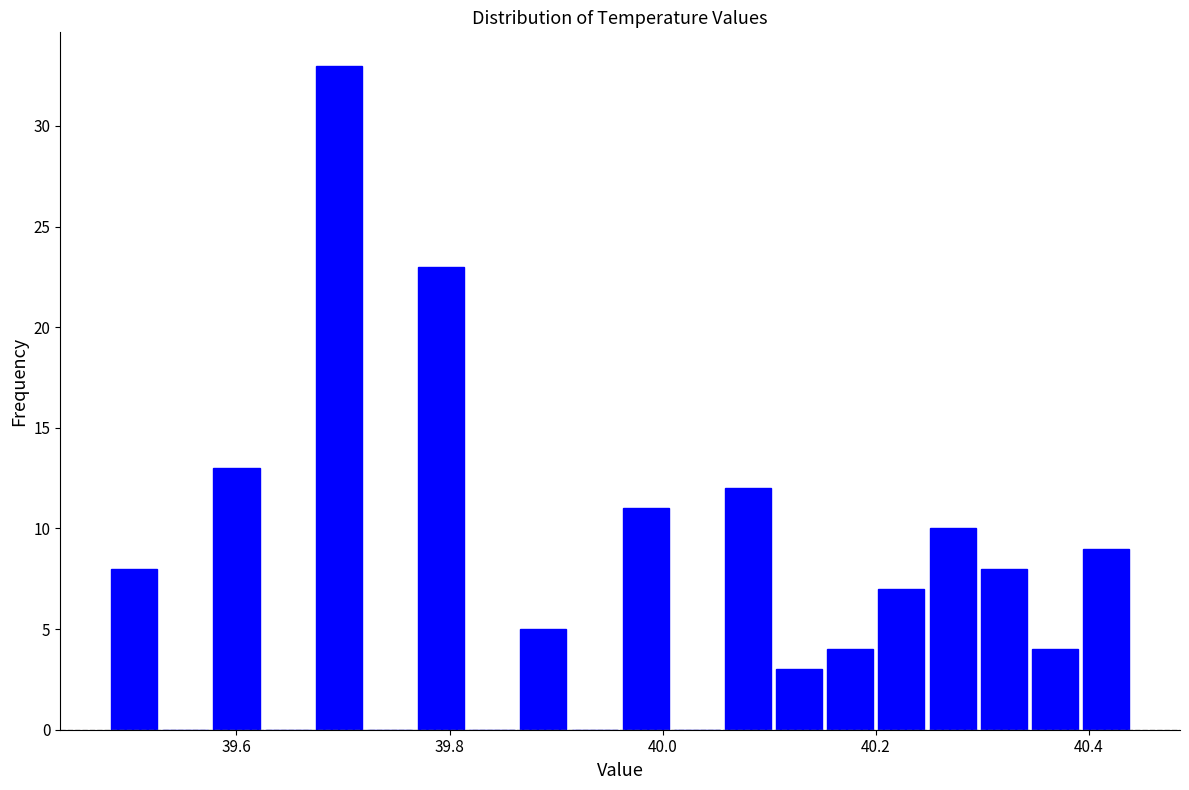

Around what value on the x-axis is the tallest bar? Give the approximate position of its centre, as read against the axis.

39.70